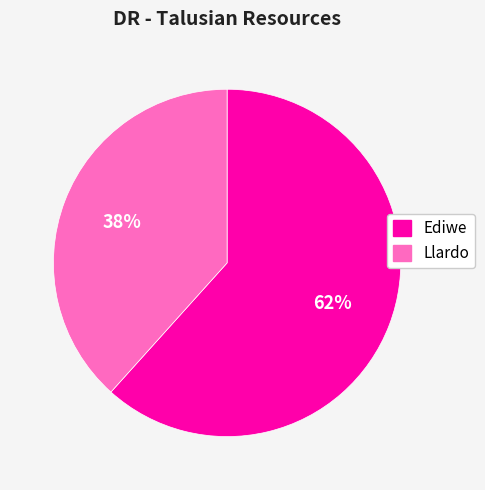

How many slices are in this pie chart?

2